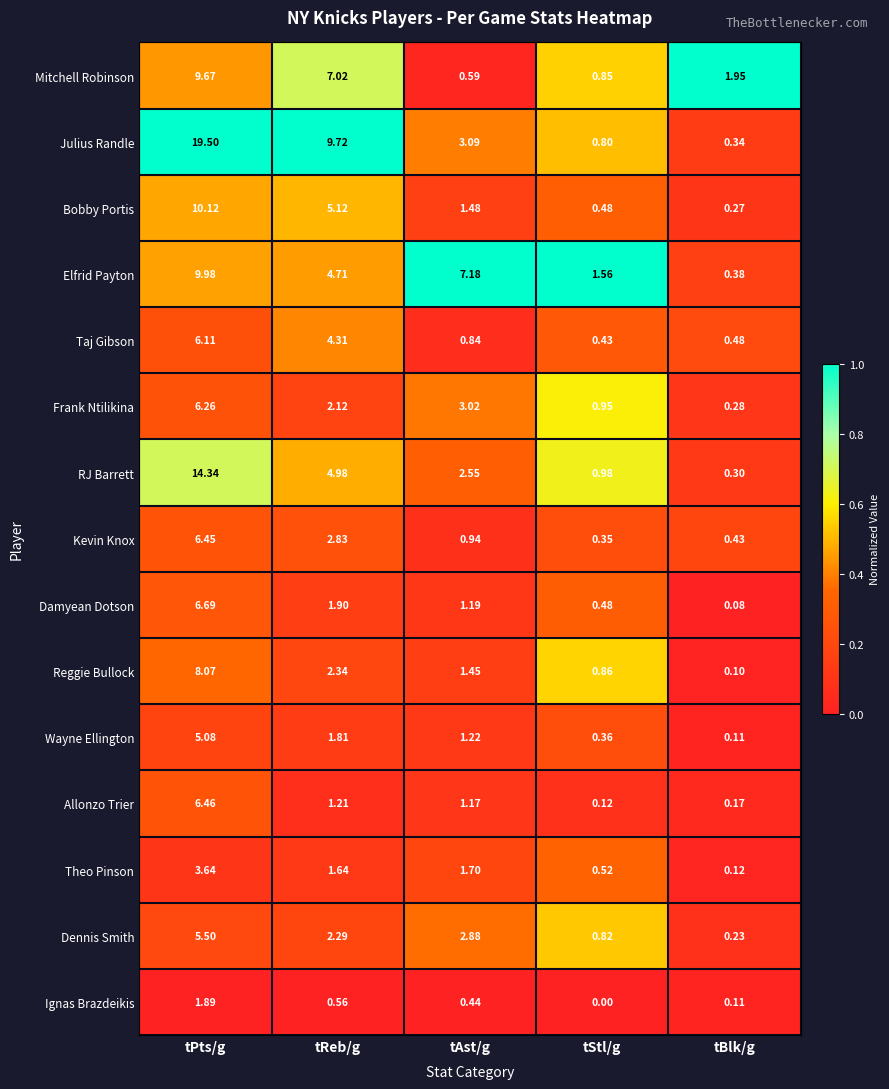

Where is Wayne Ellington nearest to the value 2?

tReb/g